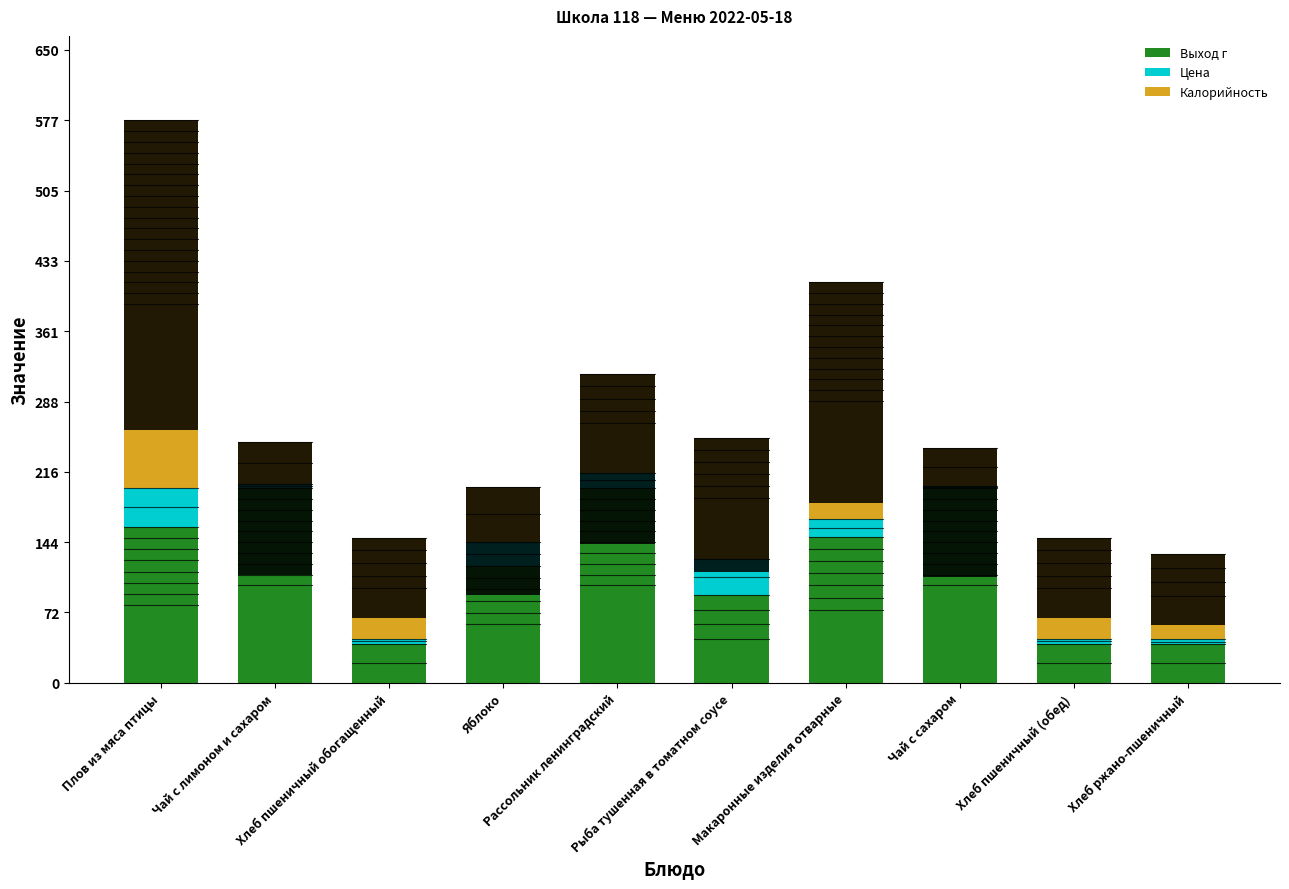

At how many categories does at least one series exceed 168?

5